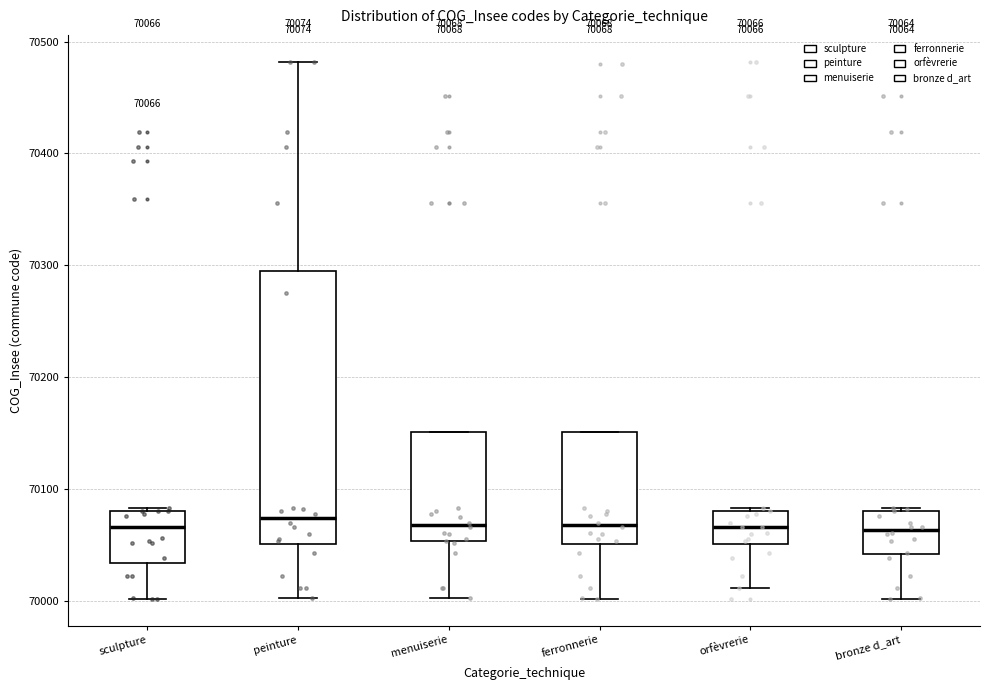

Which box is the tallest, from its lower edge to its upper edge?

peinture